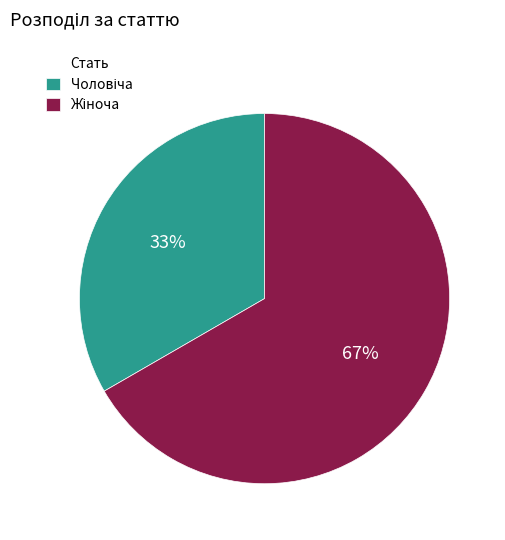

How many segments does this pie chart have?

2